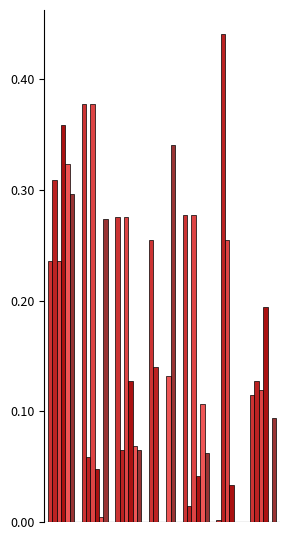

Count the number of categories in the chart.

7